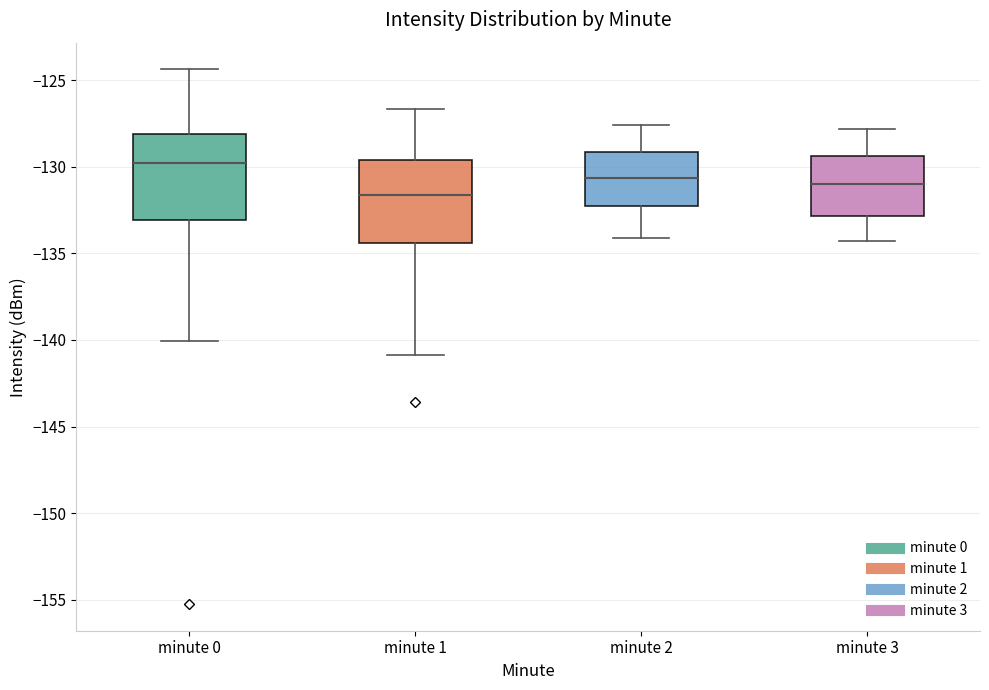

Reading left to right, transcribe this box plot: for each box, give where its median line is, the range the box spans, and where its two whiskers end, as read against the y-axis. The values are not printed on the chart, so give them approximately, as read against the axis.

minute 0: median -130.0, box -133.0 to -128.0, whiskers -140.0 to -124.5
minute 1: median -131.5, box -134.5 to -129.5, whiskers -141.0 to -126.5
minute 2: median -130.5, box -132.0 to -129.0, whiskers -134.0 to -127.5
minute 3: median -131.0, box -133.0 to -129.5, whiskers -134.5 to -128.0